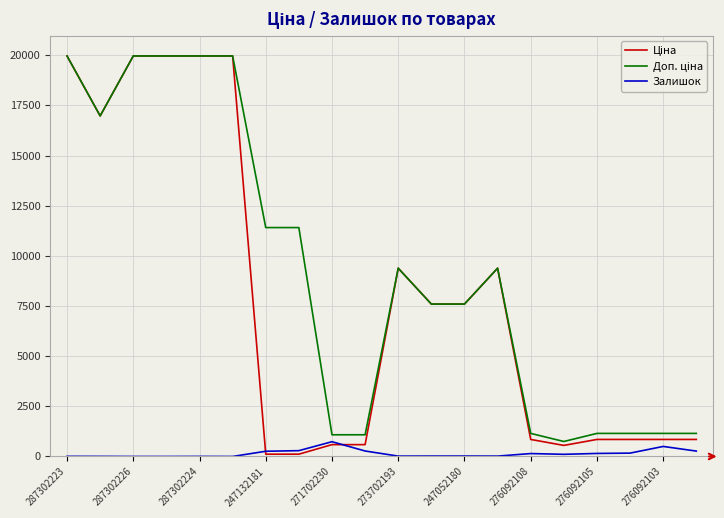

What is the highest value of the Залишок series?

736.0